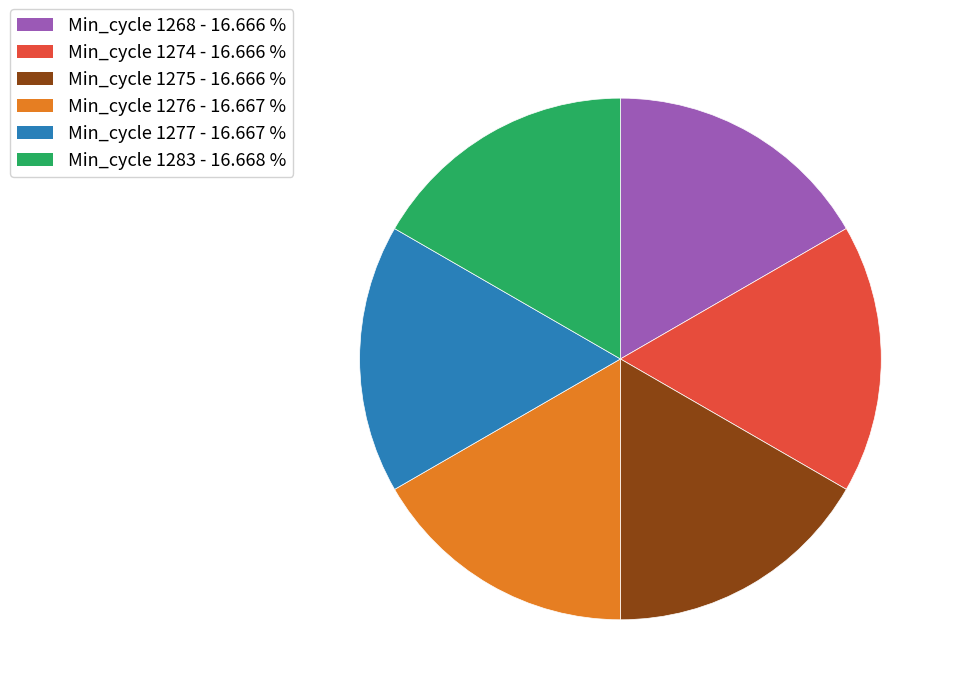

Does any single category account for the majority?

No